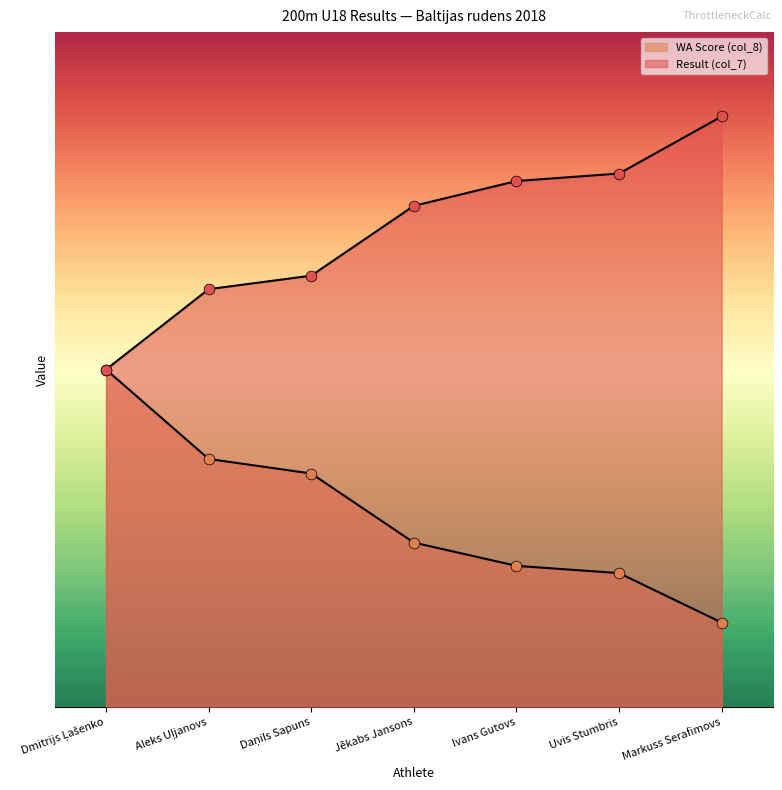

Which series has the largest total across all categories?

Result (col_7)